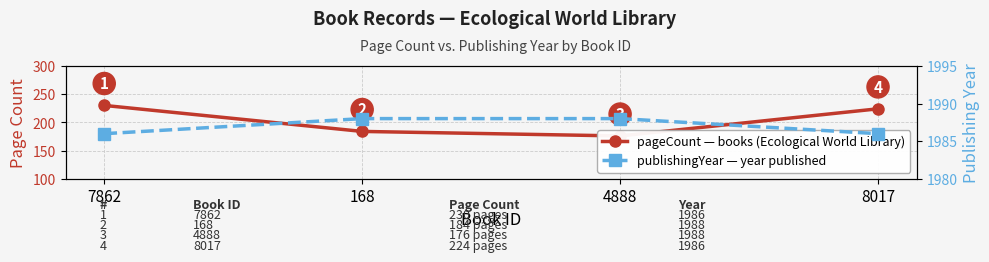

What is the average value of the pageCount series?

204